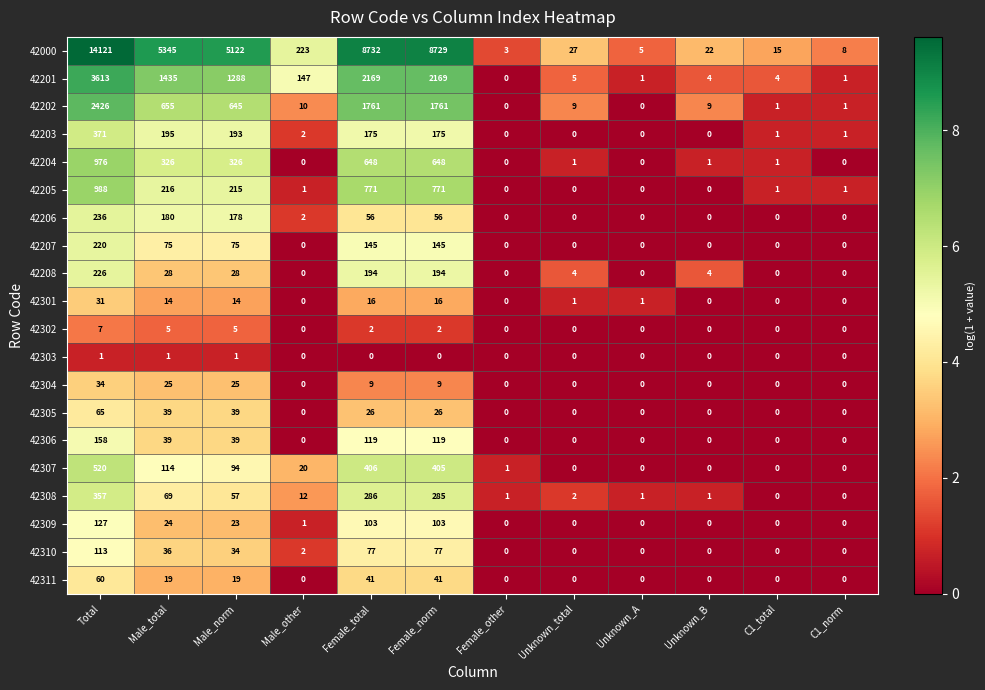

What is the difference between the highest and lowest values at Male_norm?

5121